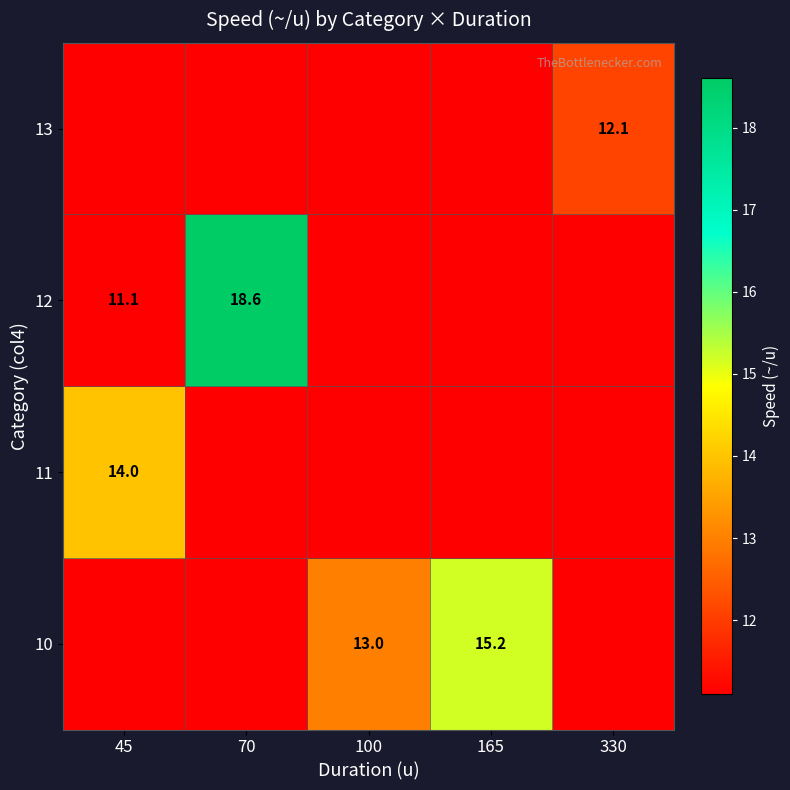

Which has a higher value, 70 or 100?

100